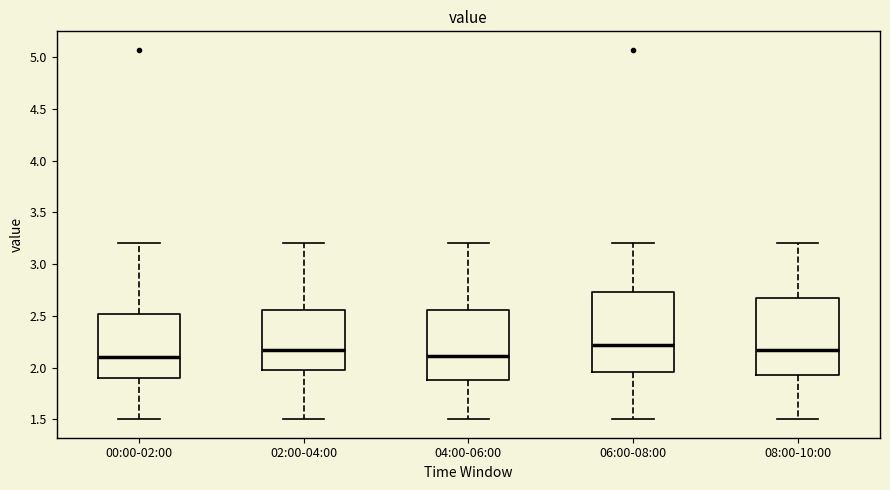

Where does the median line of the box for 02:00-04:00 sit on the y-axis? The values are not printed on the chart, so give them approximately, as read against the axis.

2.15